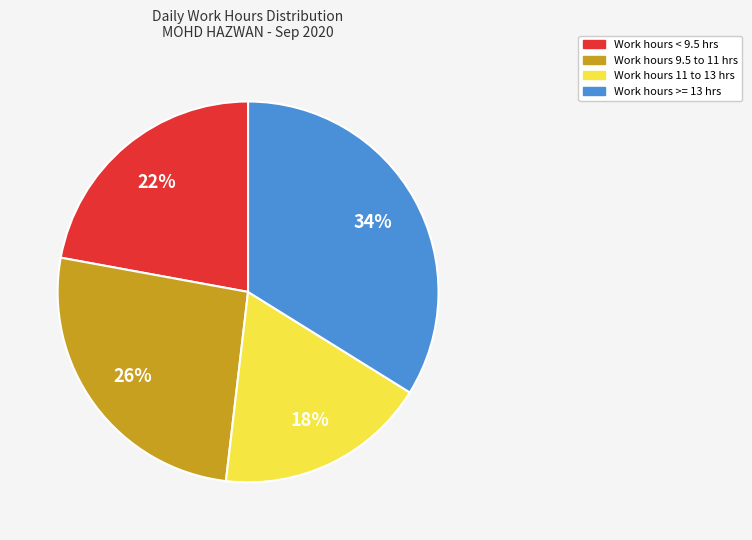

To the nearest percent, what is the average slice percentage?

25%